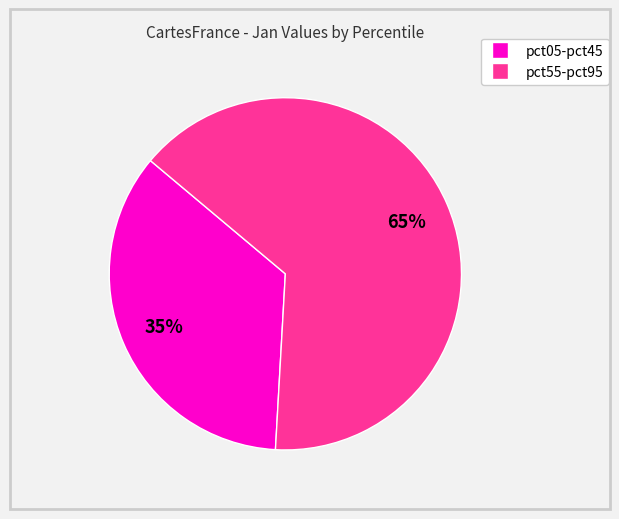

To the nearest percent, what is the average slice percentage?

50%